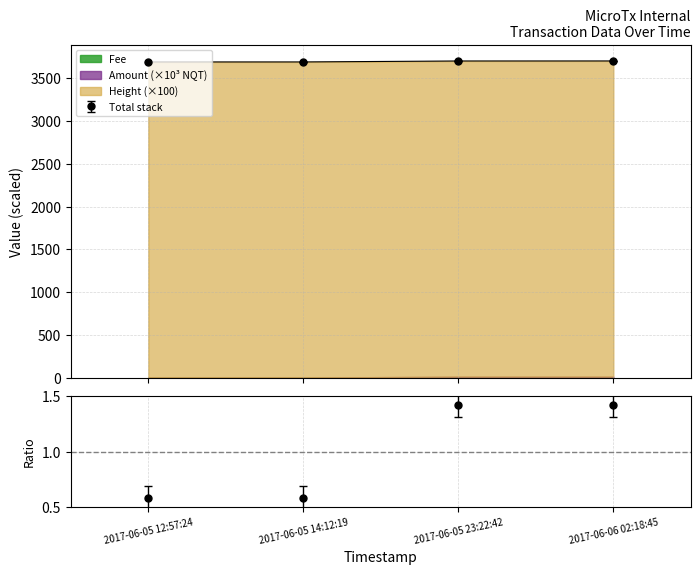

The Amount series shows 0.7 at 2017-06-05 23:22:42. True or false?

False